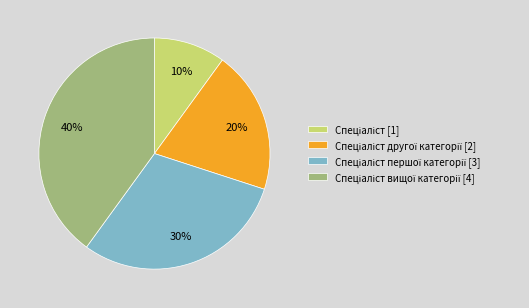

Is there a majority slice in this chart?

No